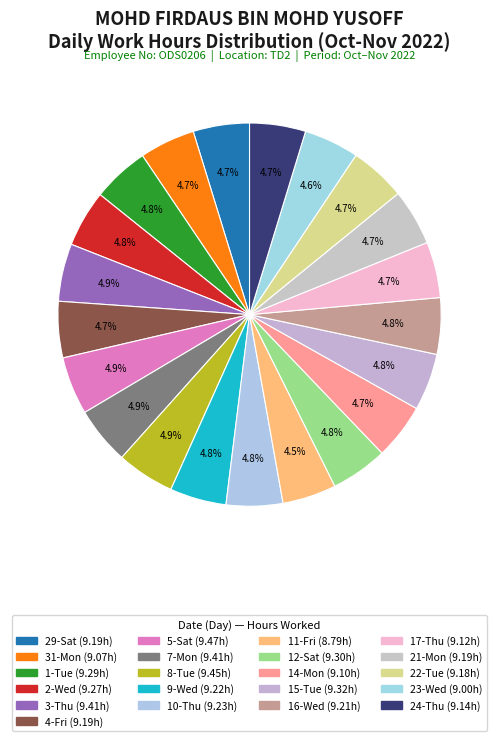

To the nearest percent, what is the average slice percentage?

5%